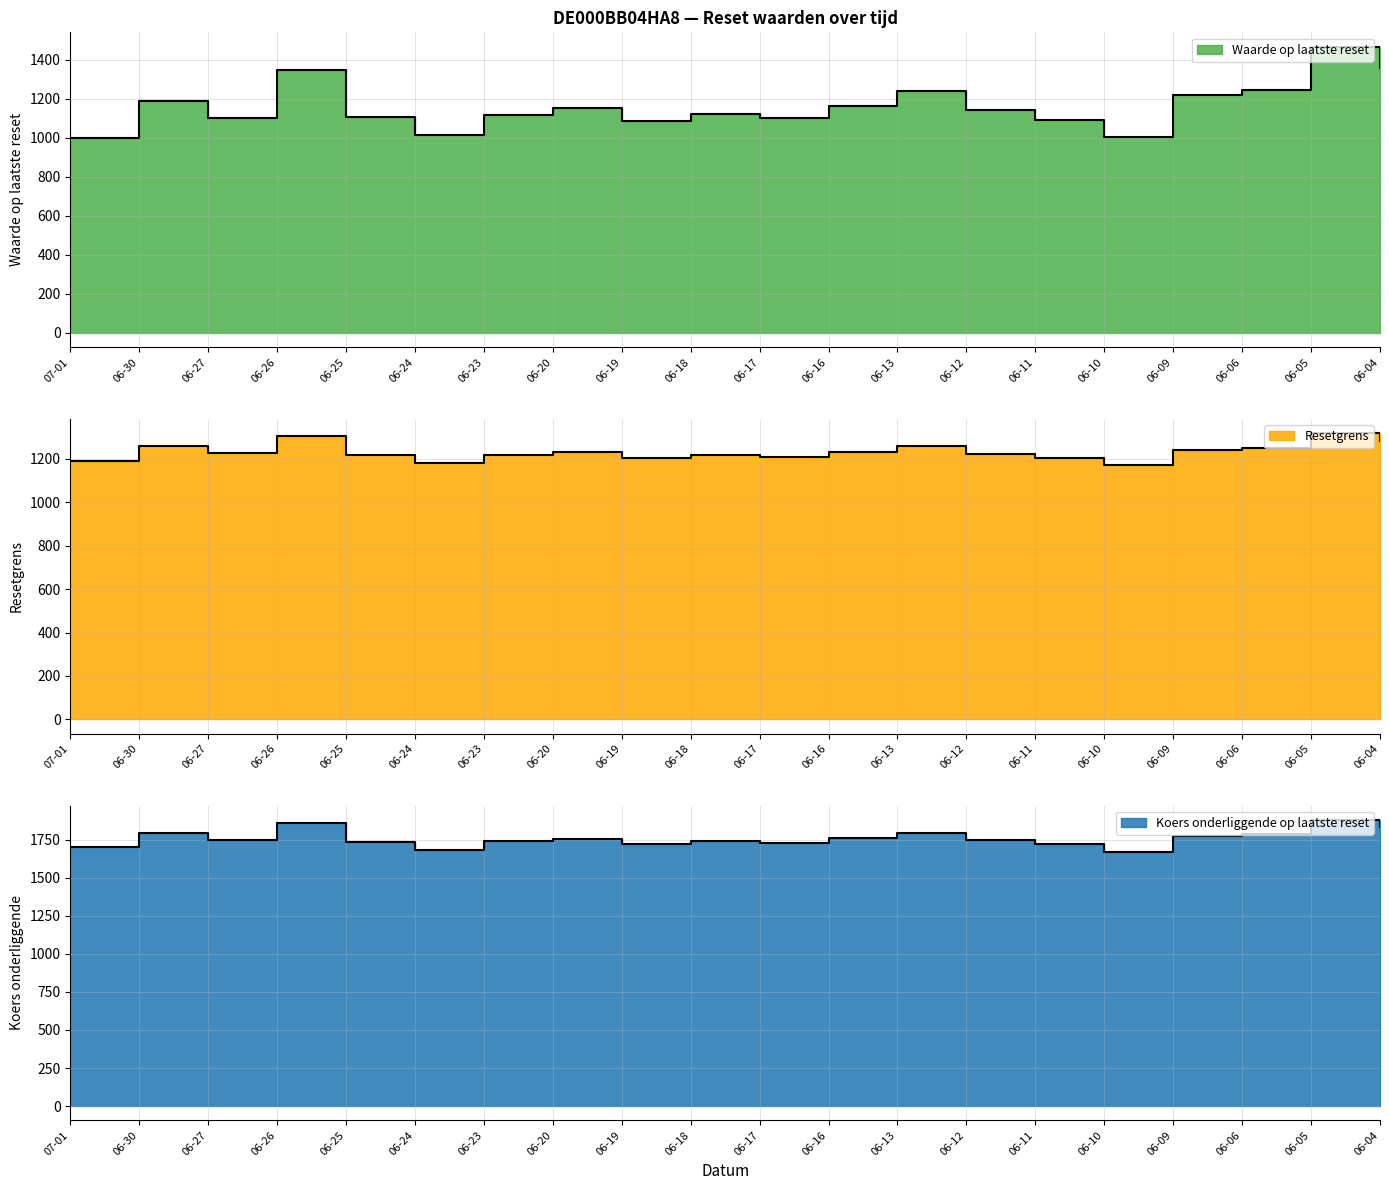

What are all the series names shown in the legend?

Waarde op laatste reset, Resetgrens, Koers onderliggende op laatste reset